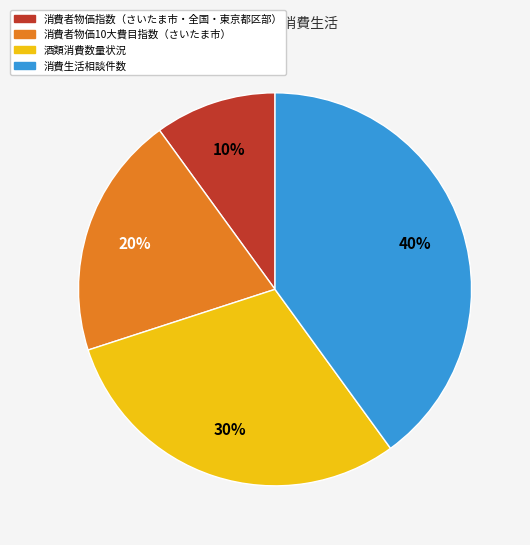

To the nearest percent, what is the combined percentage of 酒類消費数量状況 and 消費者物価10大費目指数（さいたま市）?

50%